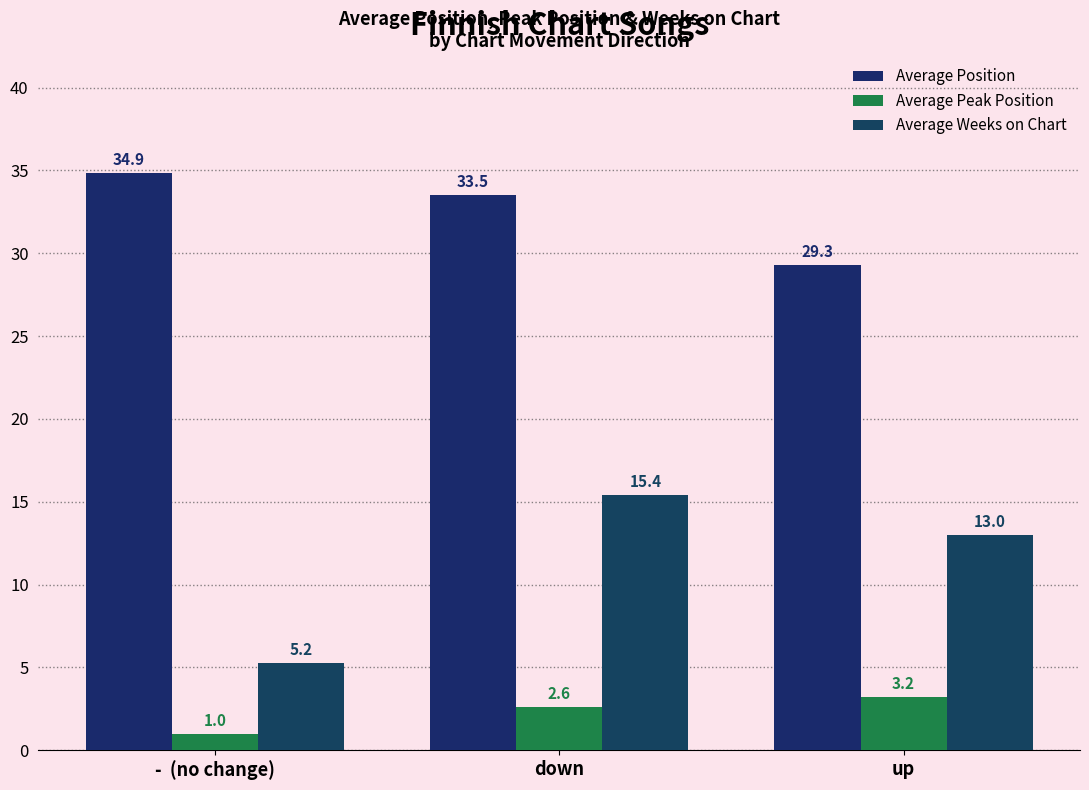

At which category is the sum across all series the highest?

down